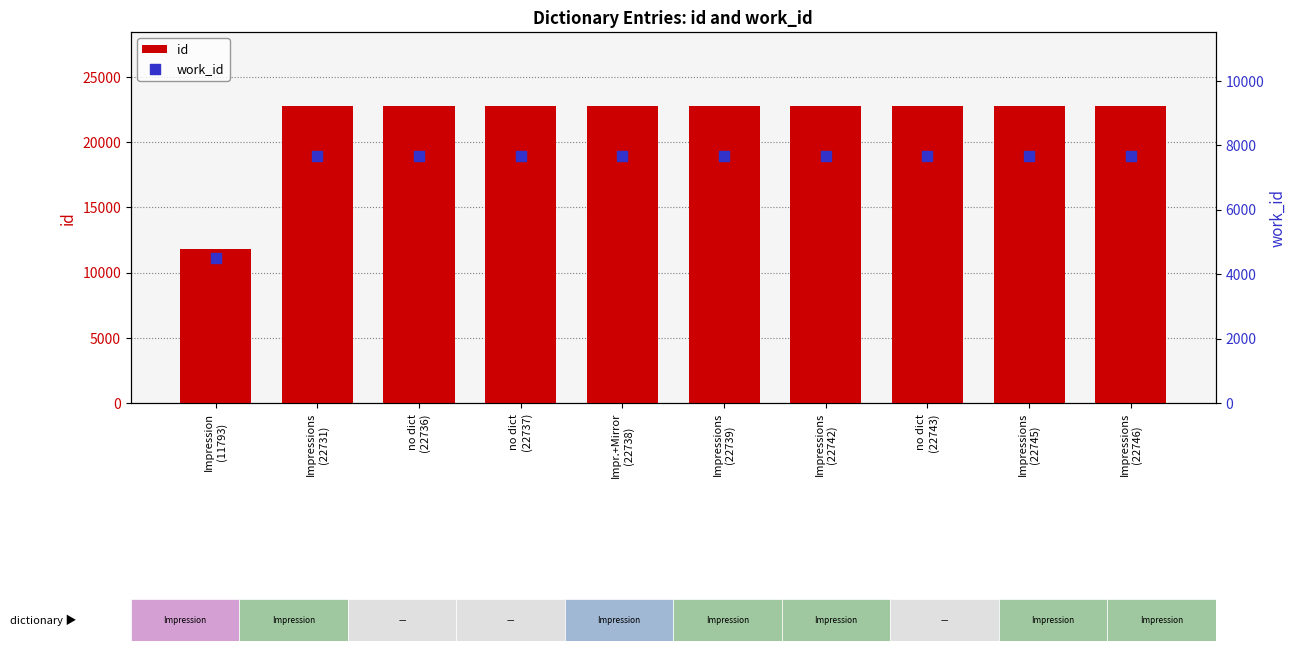

Which series has the widest spread of Y values?

id